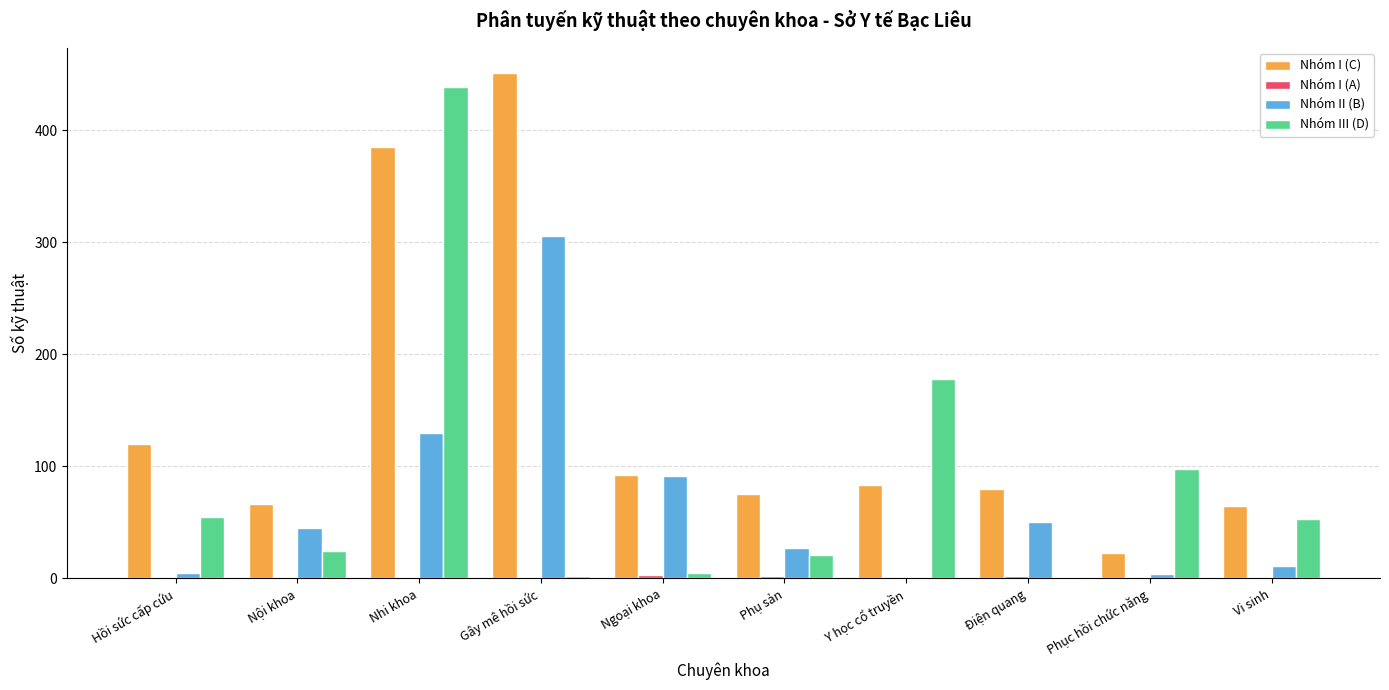

At which category is the sum across all series the highest?

Nhi khoa